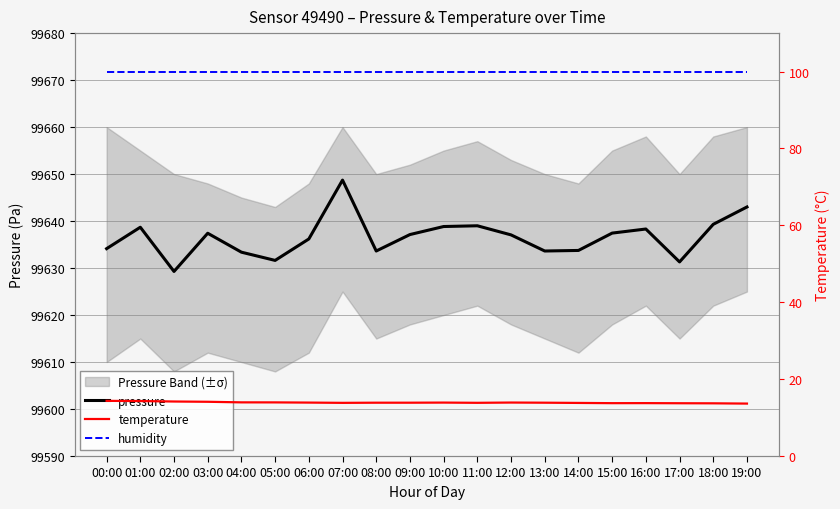

What is the label of the 17th point from the right?

03:00